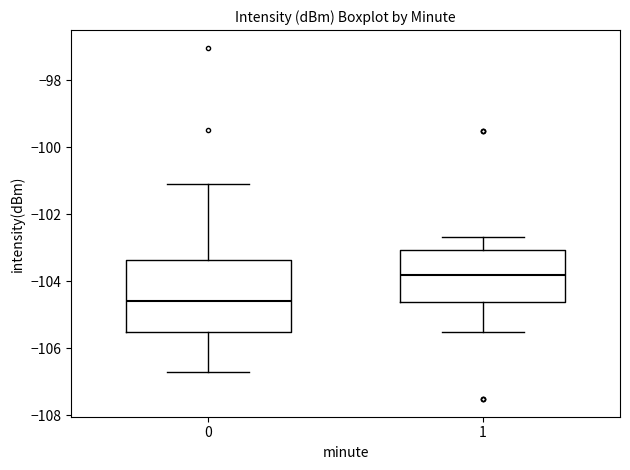

Reading left to right, read every box against the y-axis: the position of its median line, the range the box covers, and the ends of its whiskers. The values are not printed on the chart, so give them approximately, as read against the axis.

0: median -104.6, box -105.6 to -103.4, whiskers -106.8 to -101.0
1: median -103.8, box -104.6 to -103.0, whiskers -105.6 to -102.6